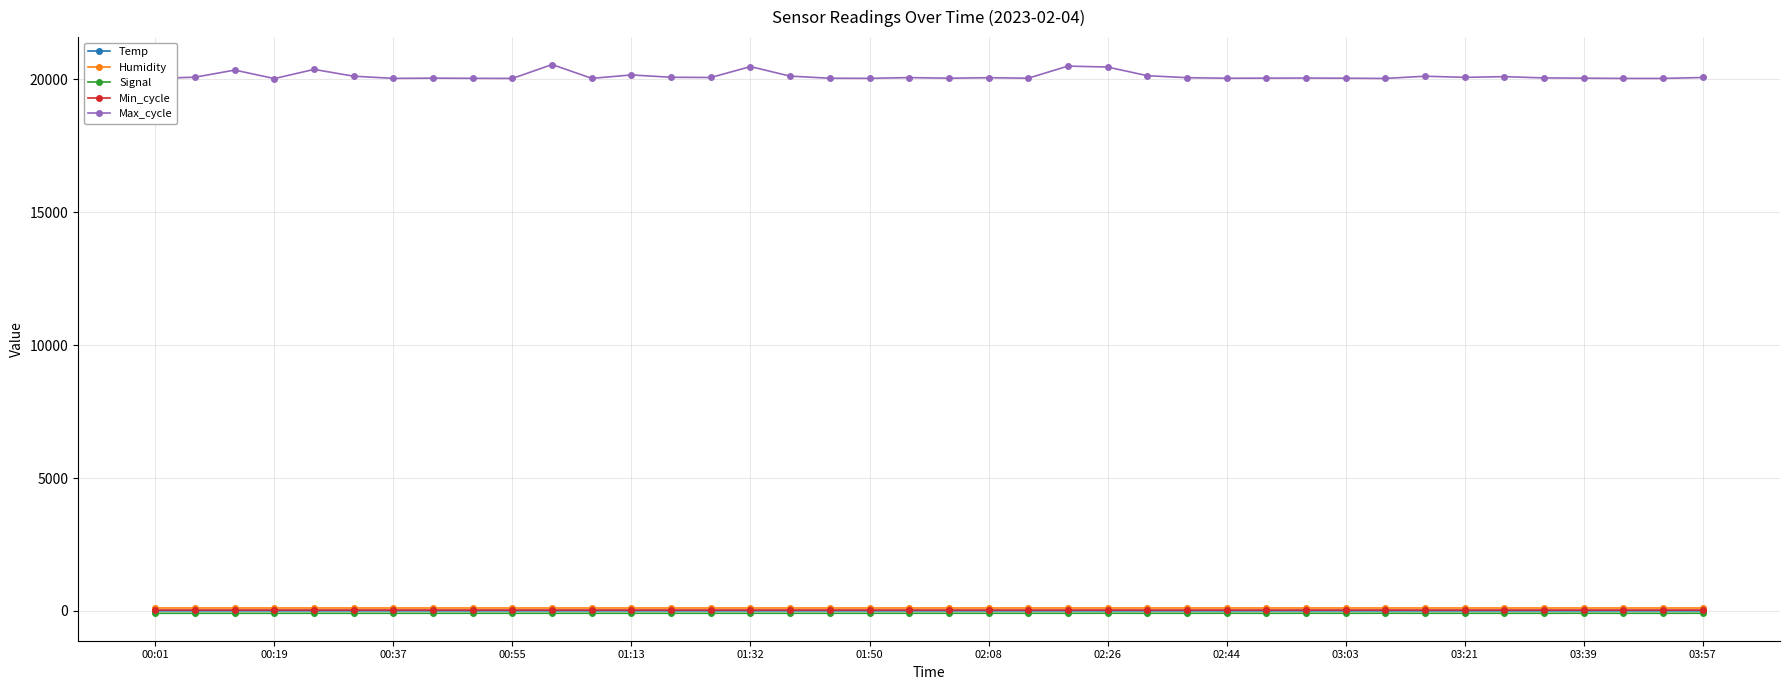

True or false: Max_cycle has more than 0 points higher than both neighbors.

True